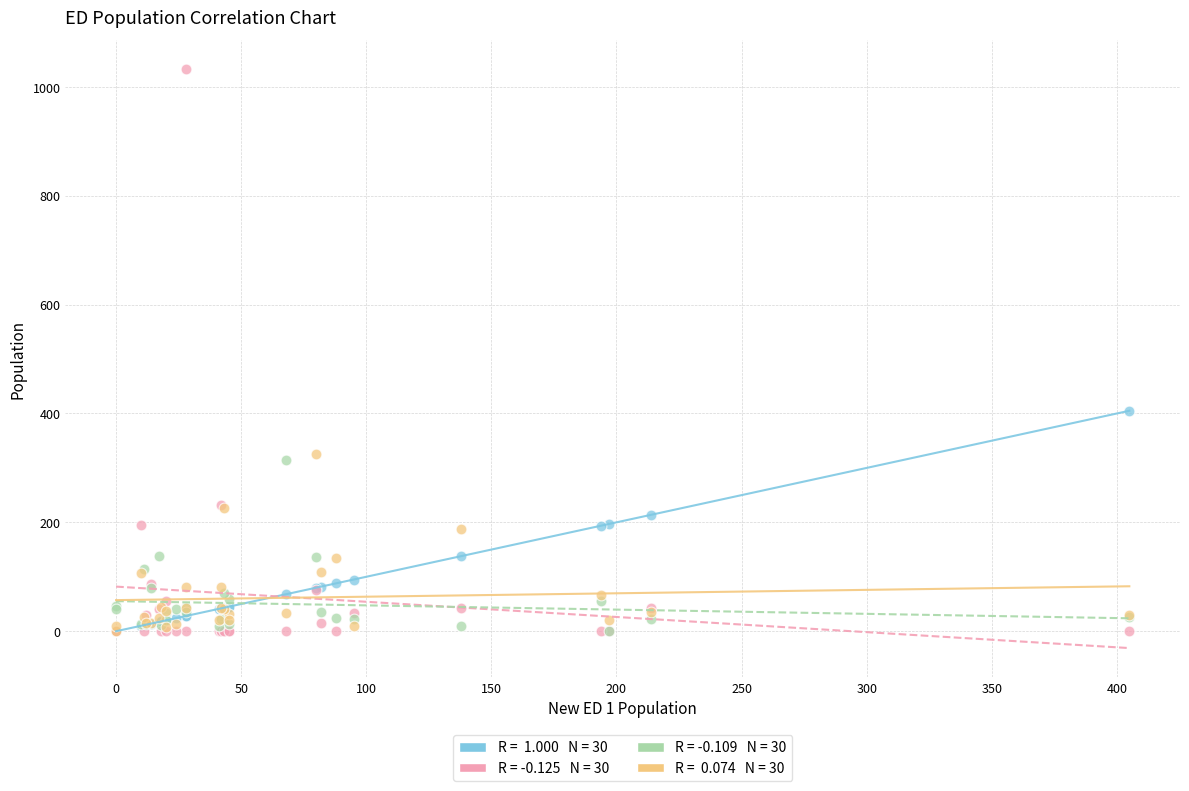

Across all series, what Y value is closest to 516?

405